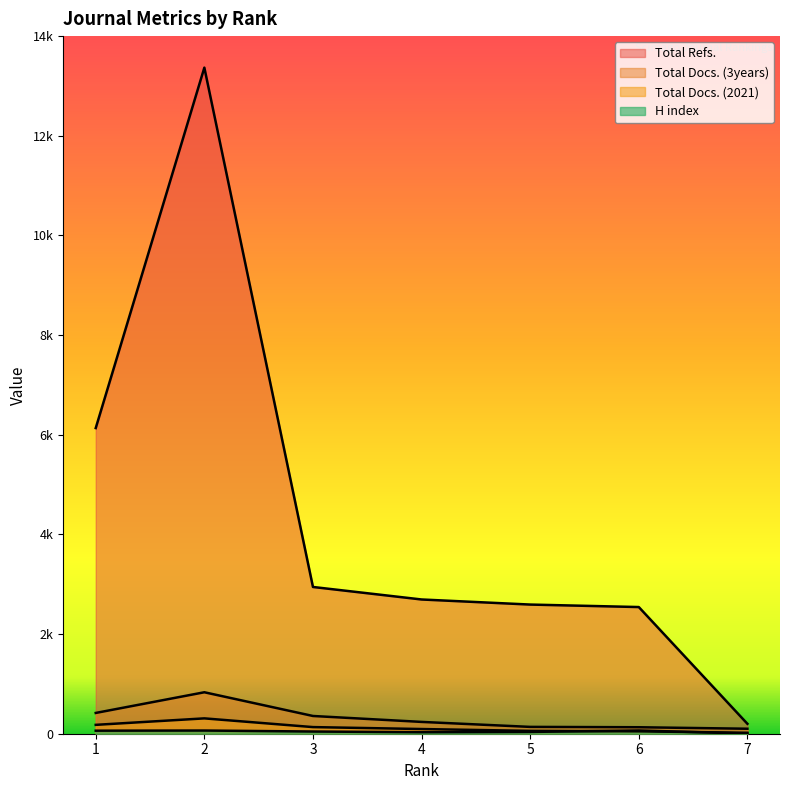

Rank the categories by Total Refs. value from highest to lowest.

2, 1, 3, 4, 5, 6, 7